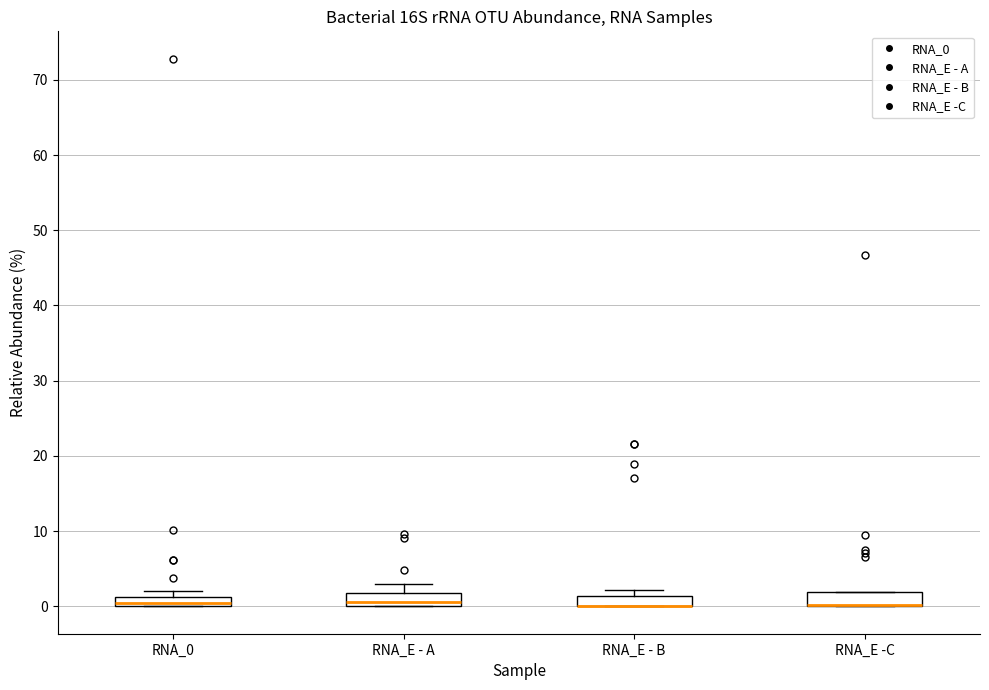

Where is the upper edge of the box for RNA_E - A on the y-axis? The values are not printed on the chart, so give them approximately, as read against the axis.

2